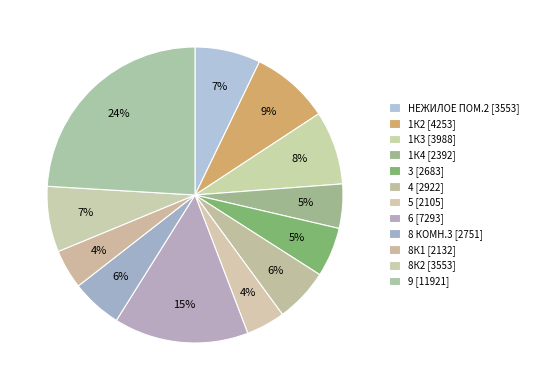

Rank the categories by value from highest to lowest.

9, 6, 1К2, 1К3, НЕЖИЛОЕ ПОМ.2, 8К2, 4, 8 КОМН.3, 3, 1К4, 8К1, 5